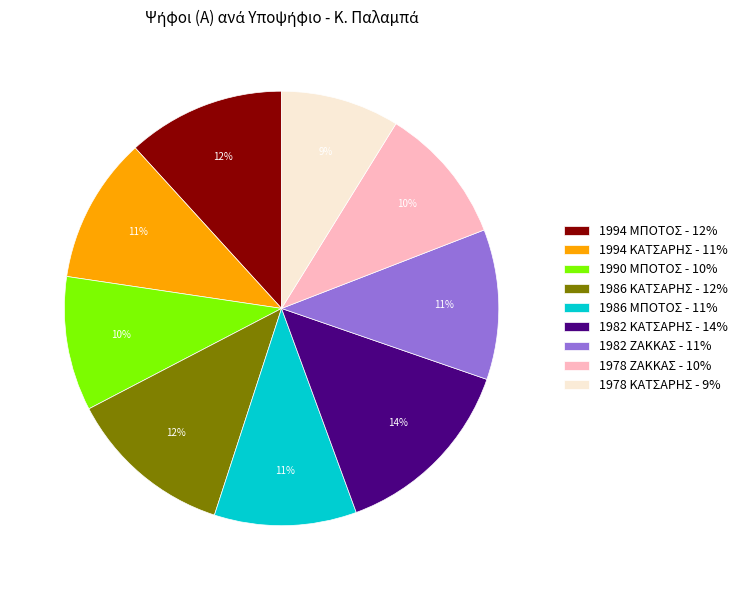

Do 1978 ΖΑΚΚΑΣ and 1978 ΚΑΤΣΑΡΗΣ together represent more than half of the pie?

No